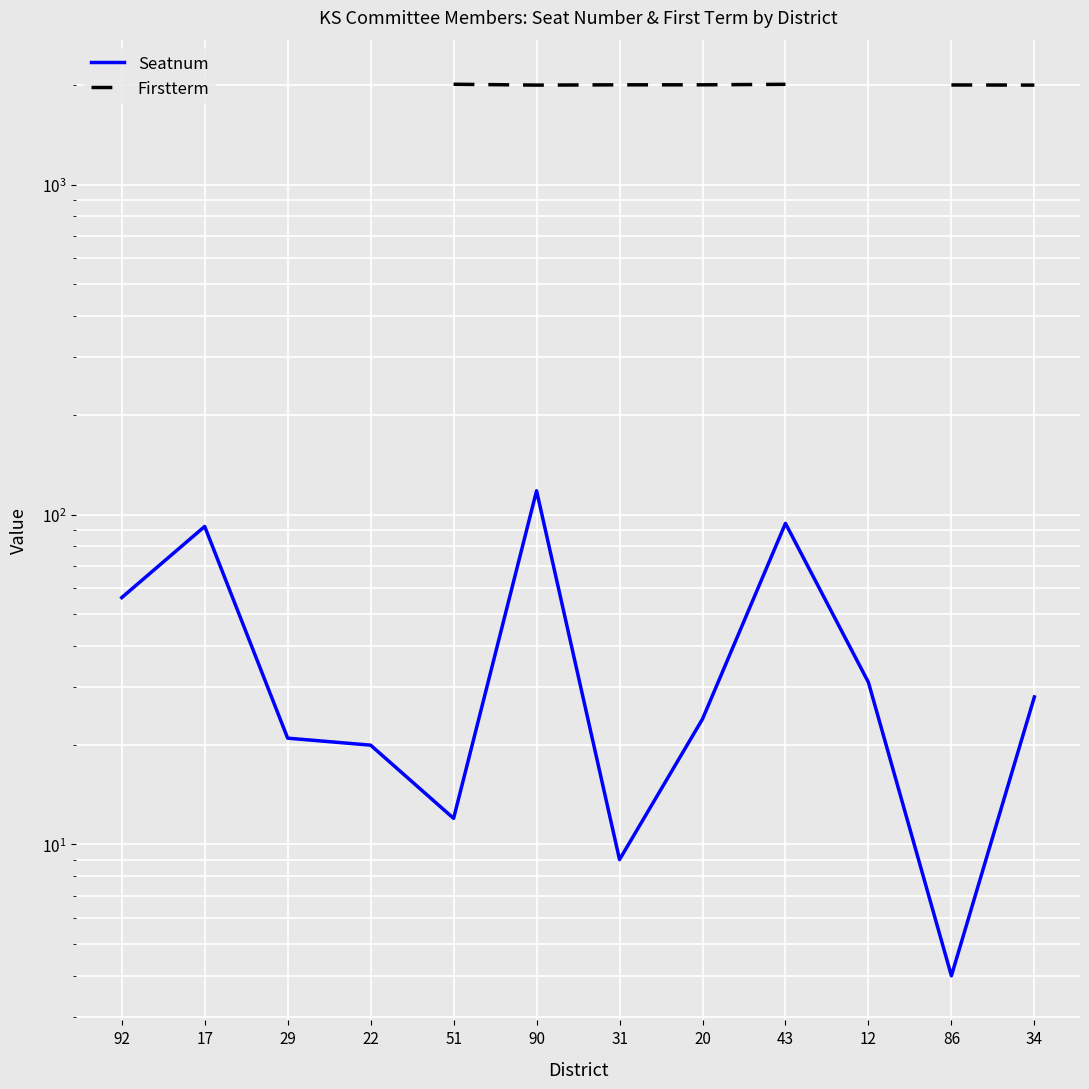

True or false: Seatnum has more than 2 points higher than both neighbors.

True